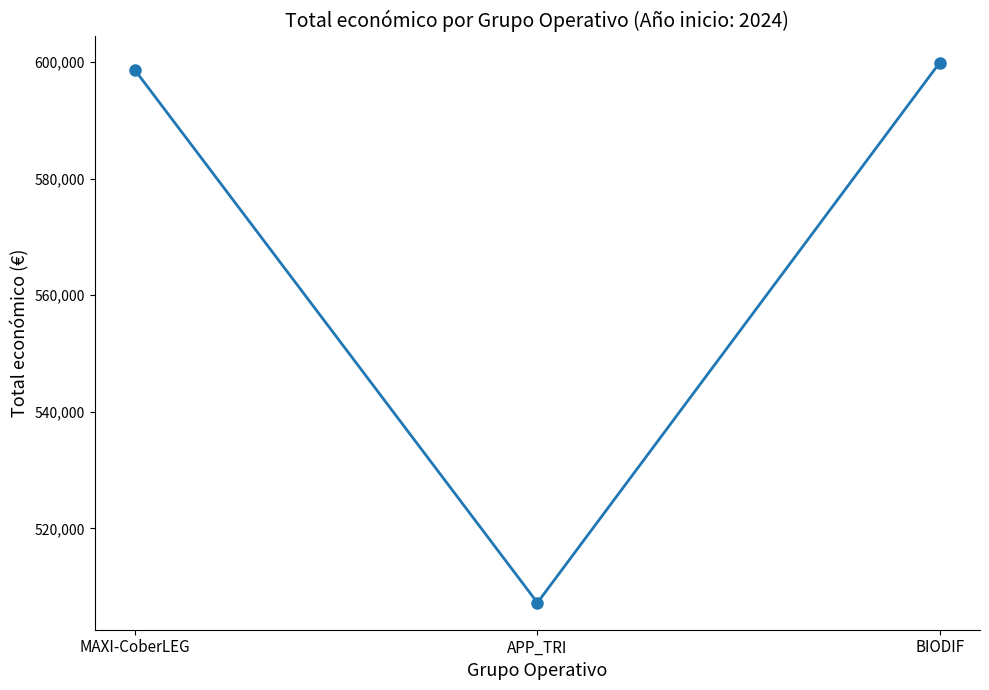

Where is the data nearest to the value 553591?

MAXI-CoberLEG